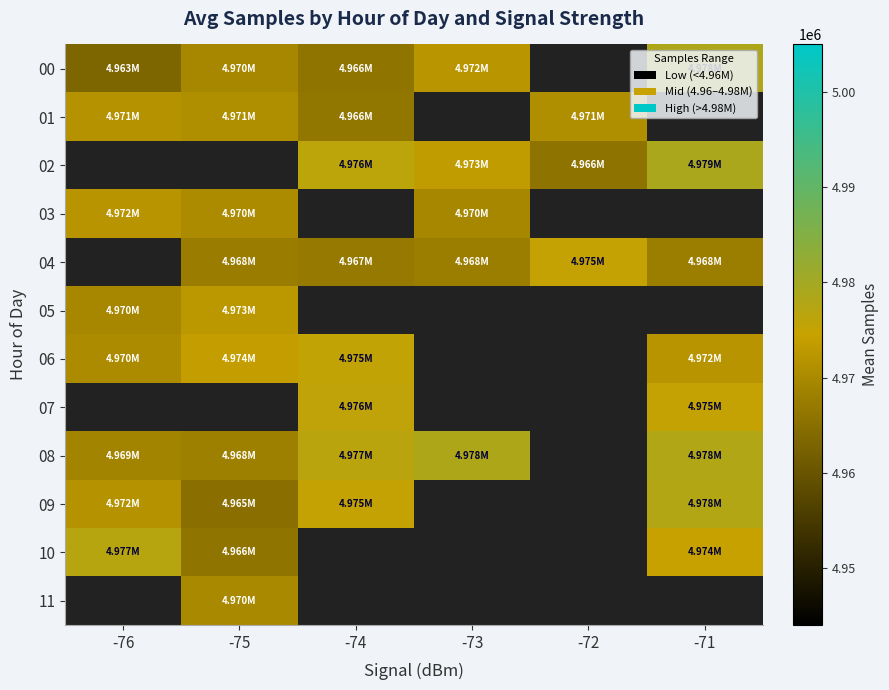

Which series changed the most between -74 and -72?

02